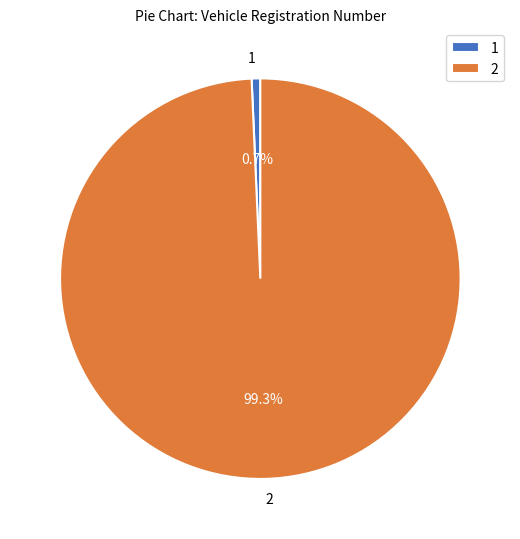

The 1 slice represents 1% of the pie. True or false?

True